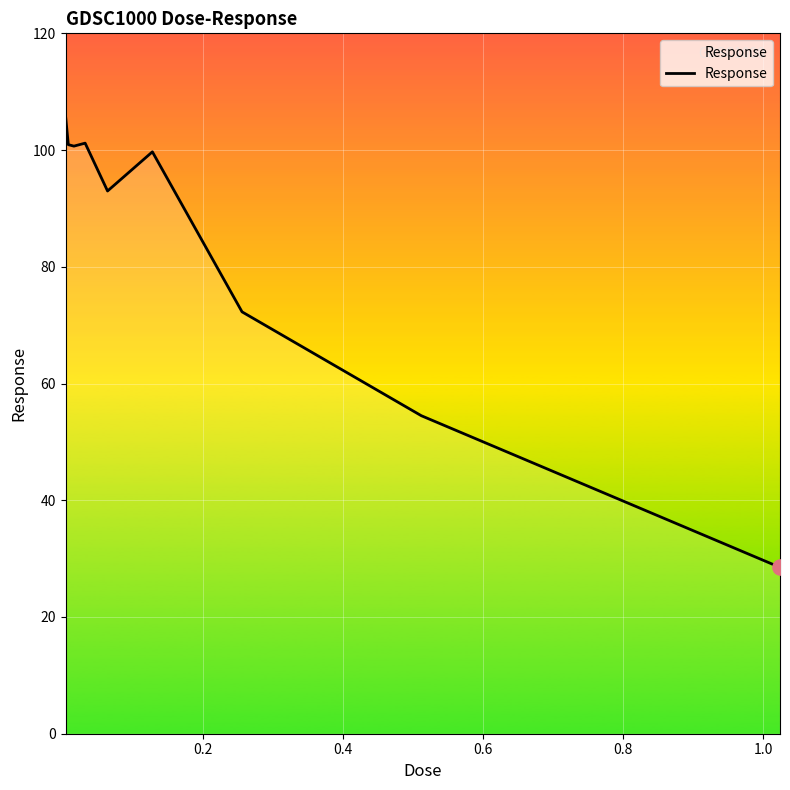

What is the minimum value shown in the chart?

28.5